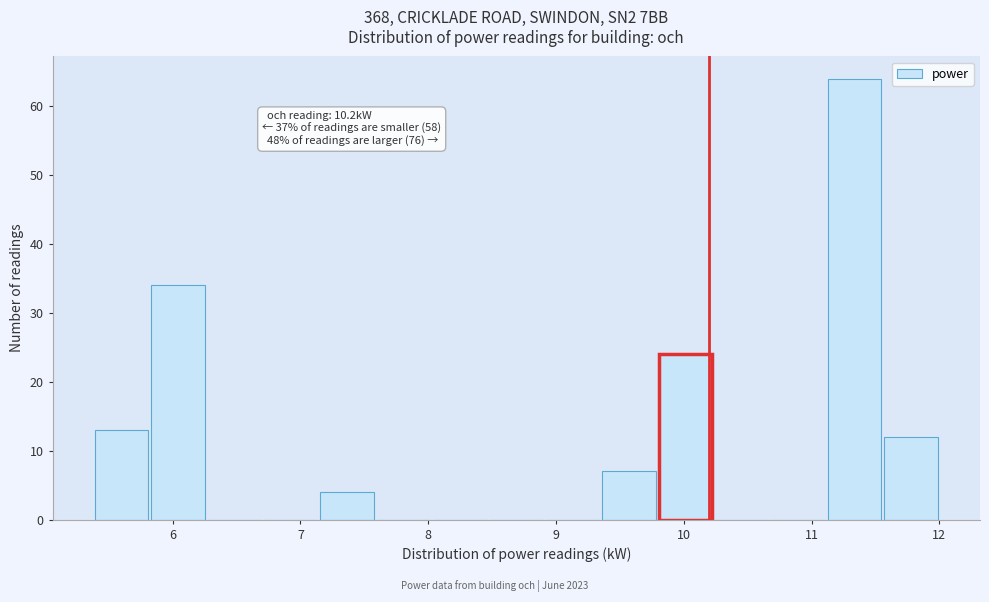

Which range on the x-axis has the tallest bar?

11.1 to 11.6